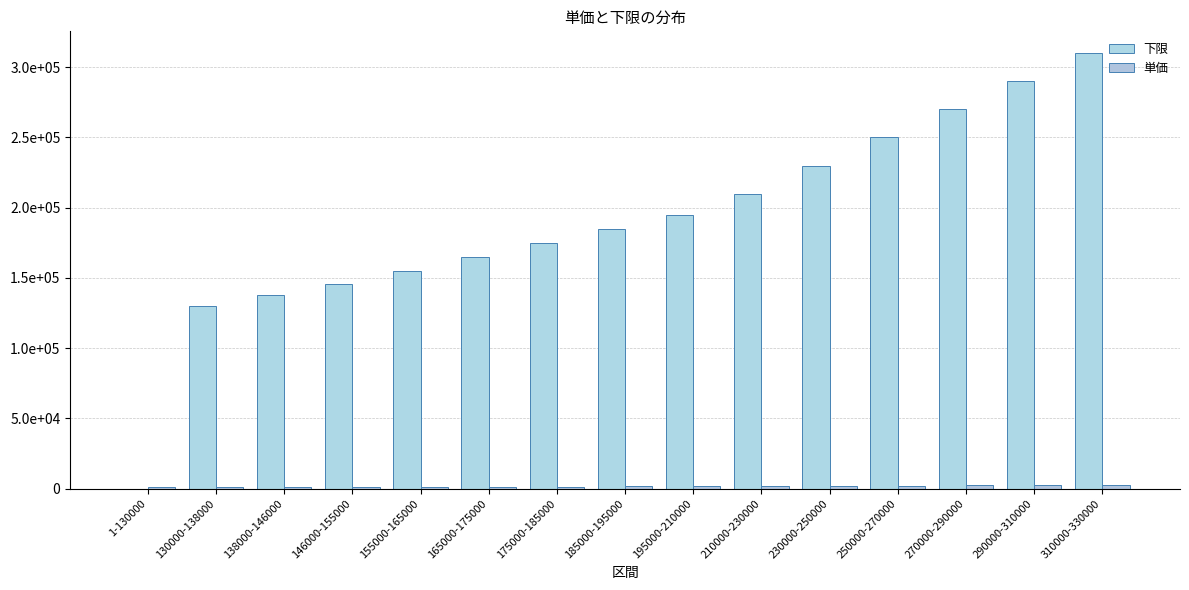

What is the label of the 9th bar from the right?

175000-185000